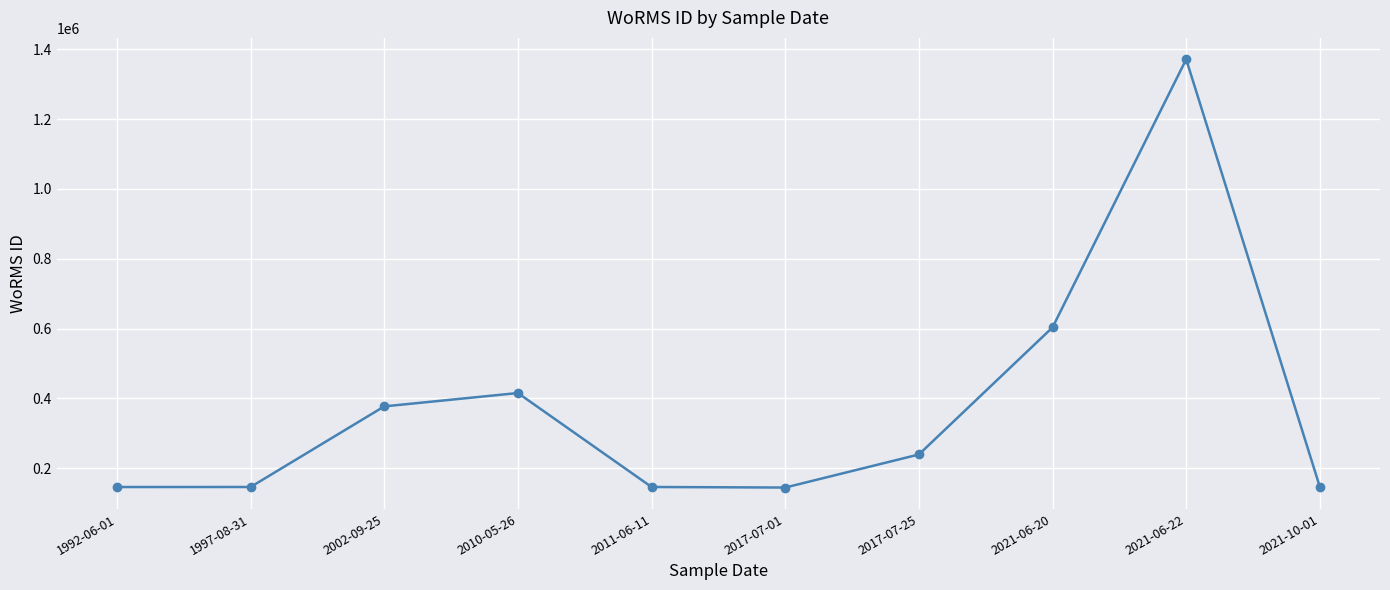

The value at 2021-10-01 is 145791. True or false?

True